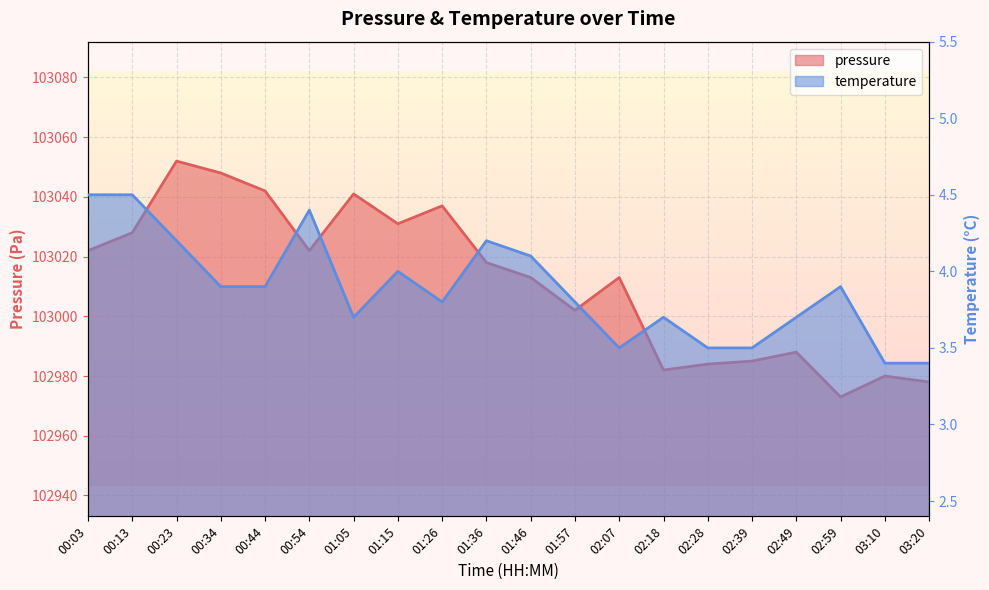

Where does the pressure series first go above 103018?

00:03